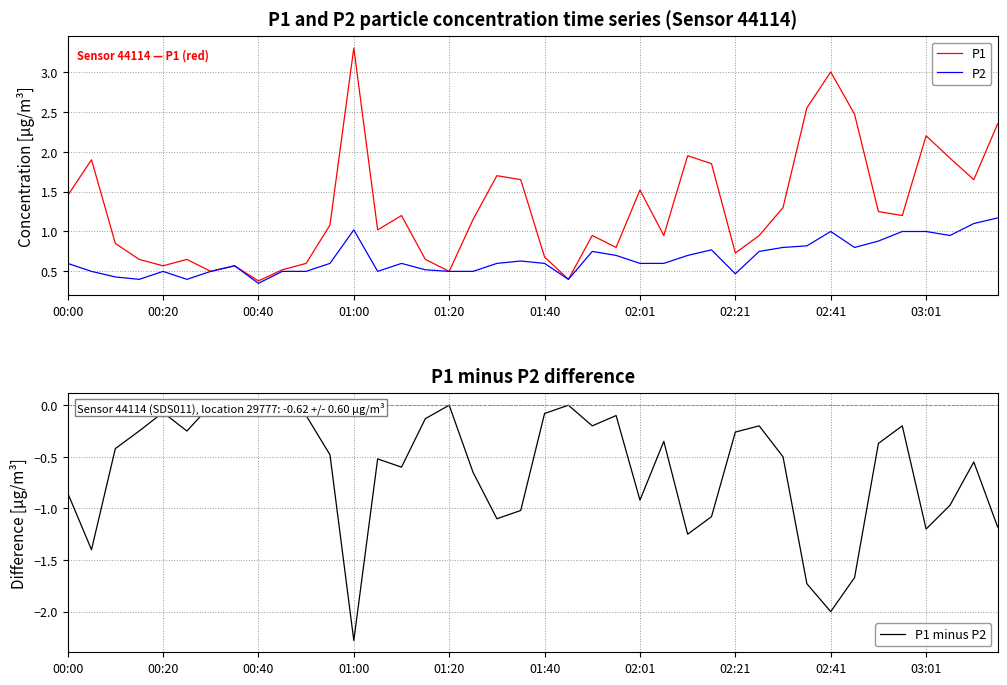

At how many categories does at least one series exceed 1?

22